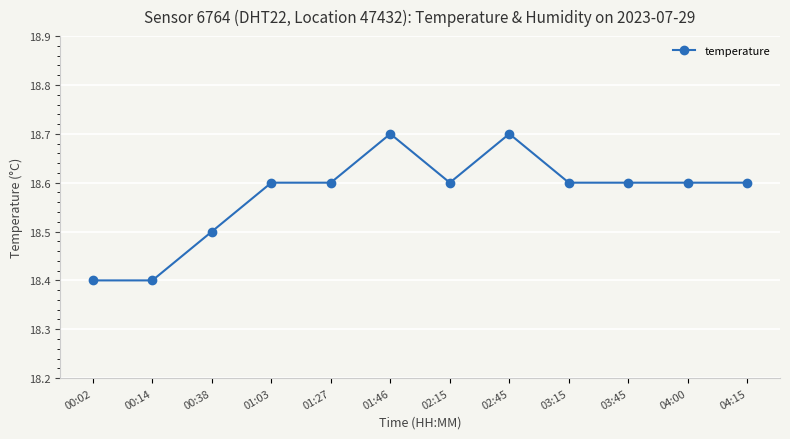

True or false: there are more than 0 points higher than both neighbors.

True